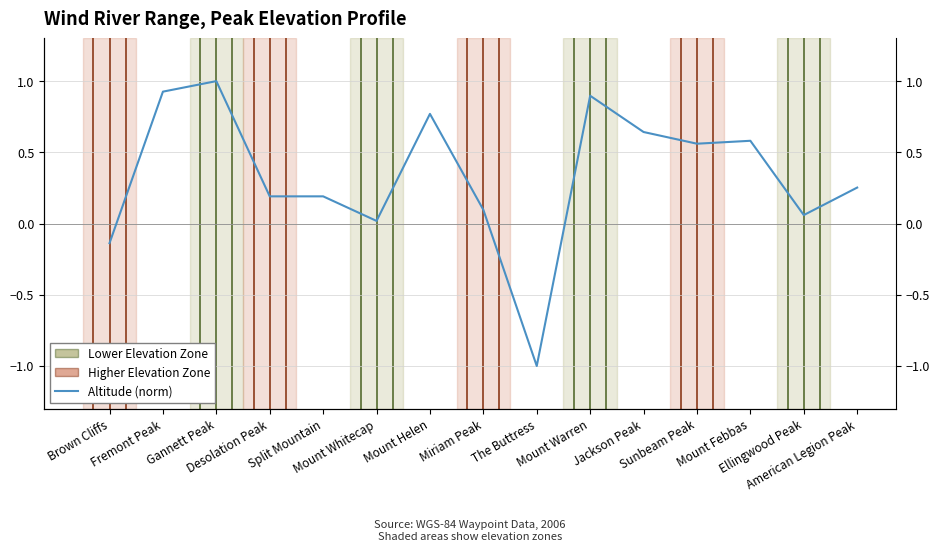

What is the maximum value shown in the chart?

1.0